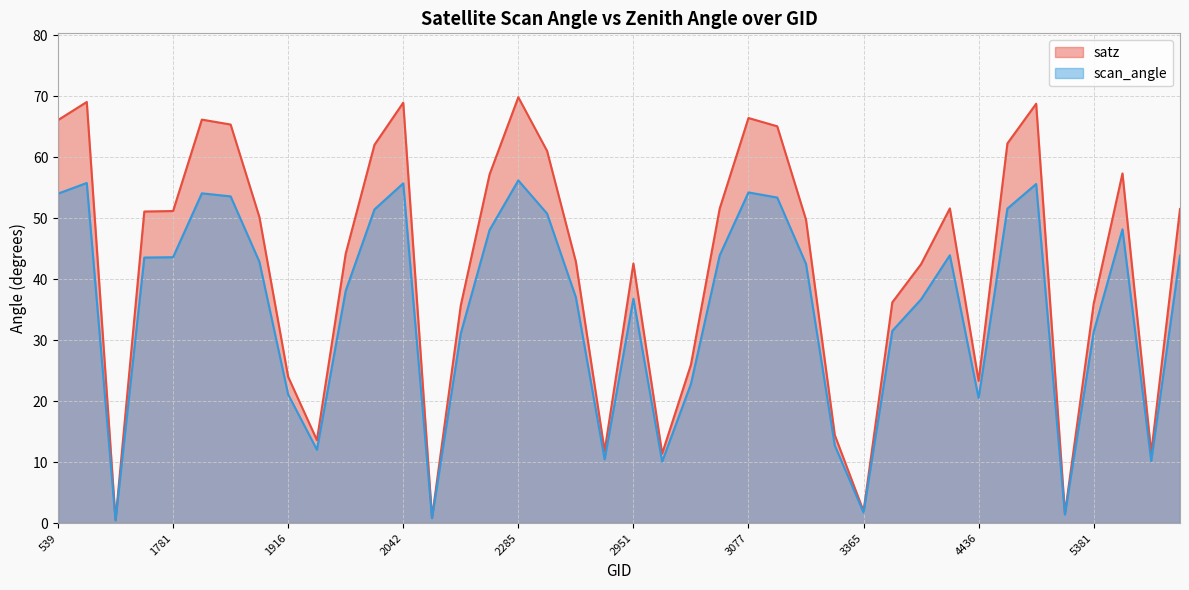

Rank the categories by satz value from lowest to highest.

872, 2168, 4688, 3365, 2978, 5543, 2366, 1943, 3203, 4436, 1916, 3005, 2204, 5381, 4058, 4184, 2951, 2339, 1988, 3140, 1880, 1142, 1781, 5624, 3041, 4301, 2240, 5417, 2303, 2024, 4553, 3095, 1835, 539, 1817, 3077, 4571, 2042, 764, 2285